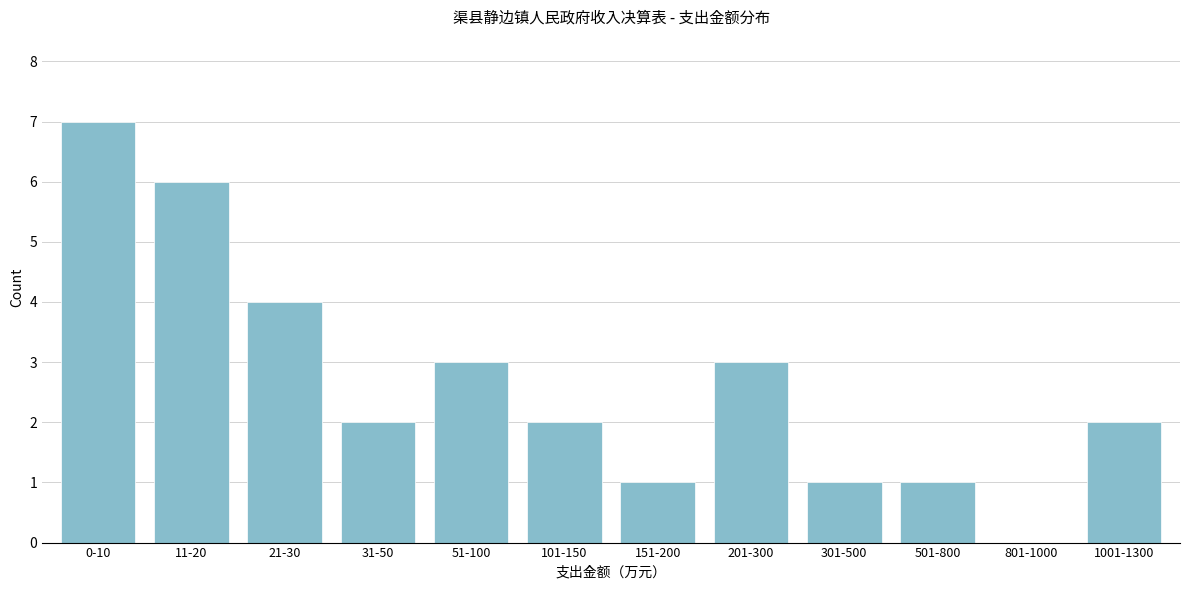

Reading left to right, extract all data points from this chart.

0-10=7	11-20=6	21-30=4	31-50=2	51-100=3	101-150=2	151-200=1	201-300=3	301-500=1	501-800=1	801-1000=0	1001-1300=2